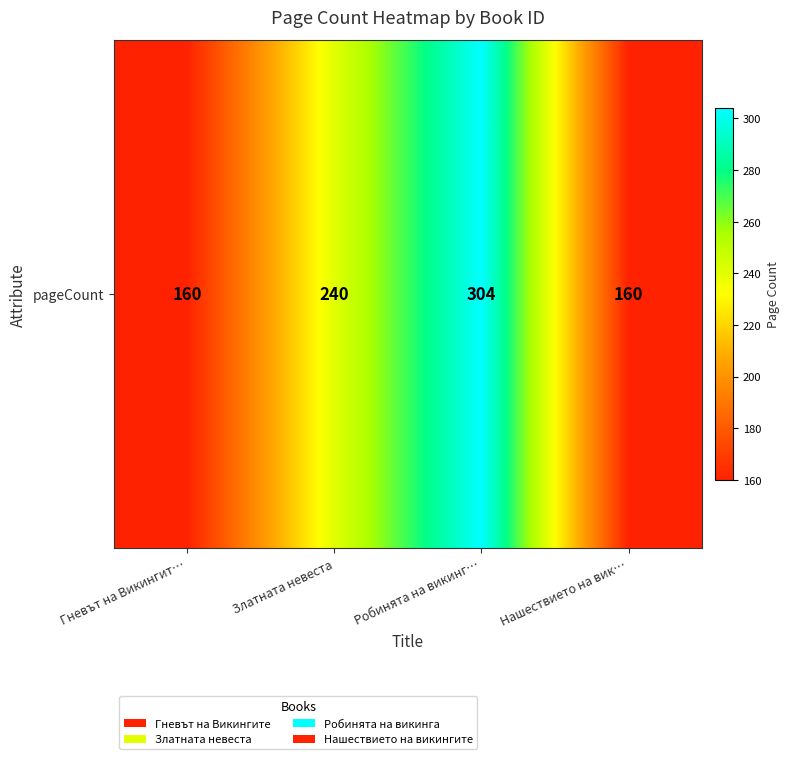

What is the change in value from Гневът на Викингит… to Робинята на викинг…?

+144